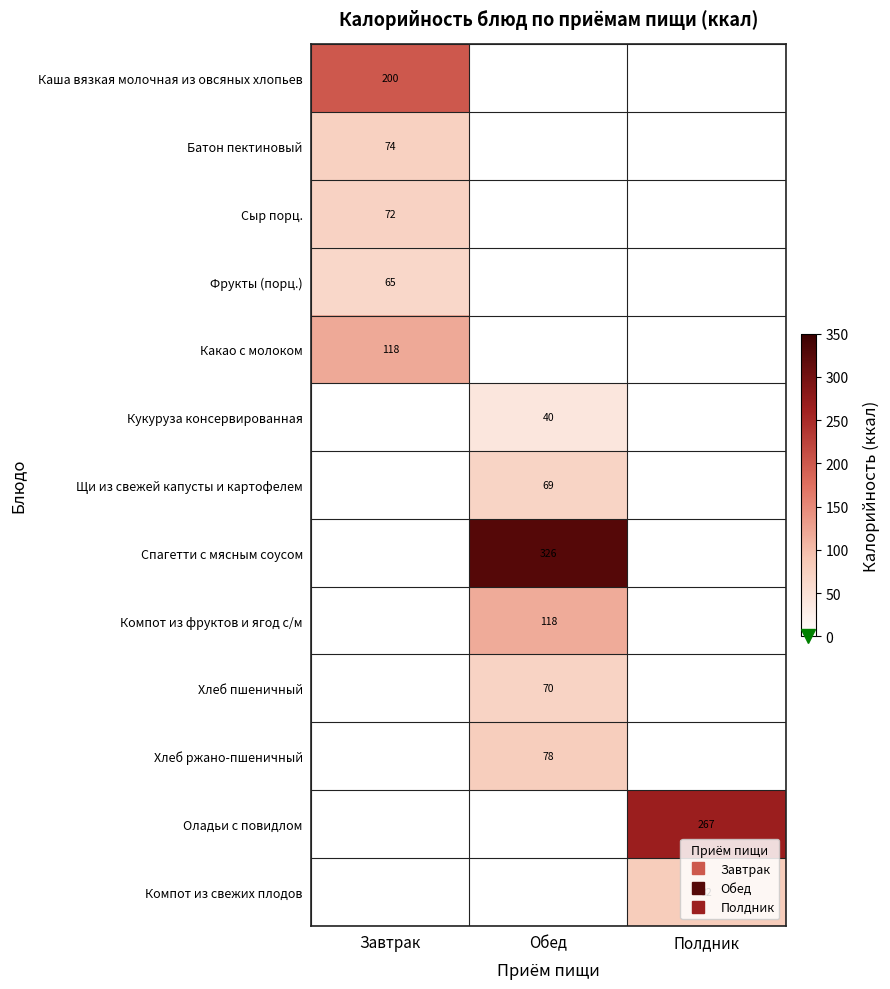

Which series has the largest total across all categories?

Спагетти с мясным соусом